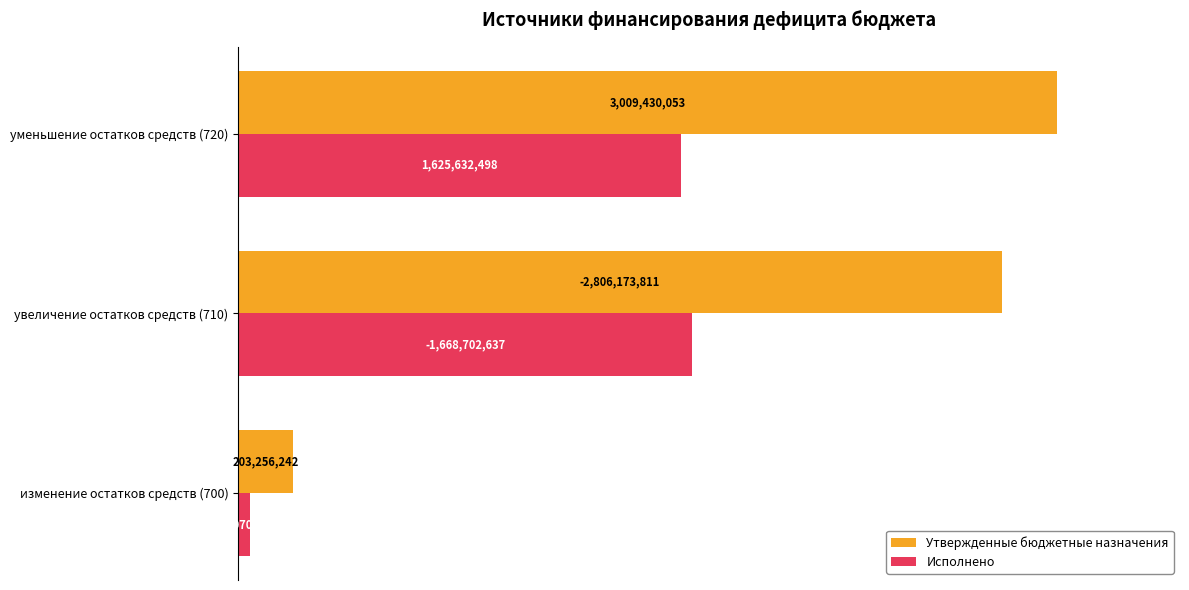

Which series has the widest spread of values?

Утвержденные бюджетные назначения